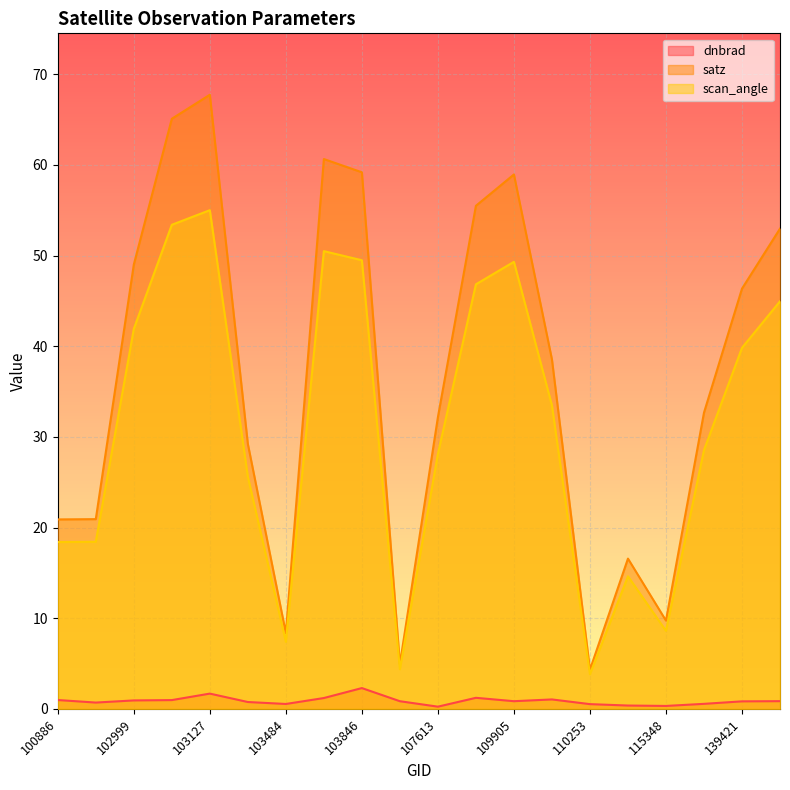

Where is the first local maximum for scan_angle?

103127